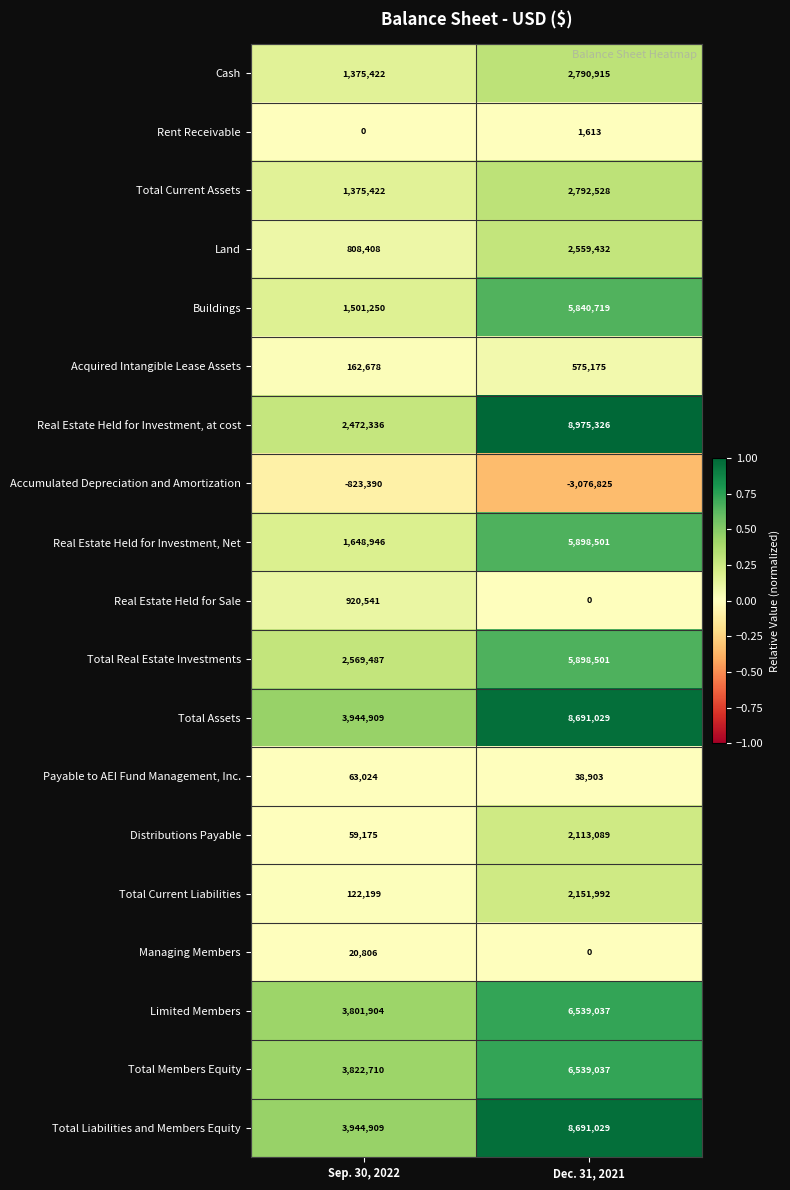

How many data points does each series have?

2